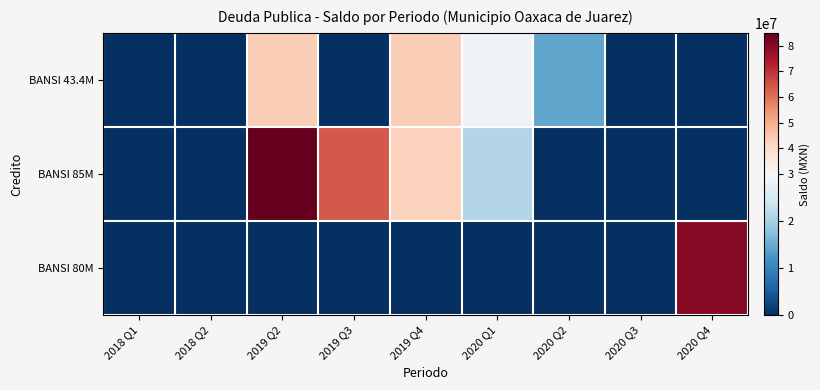

Which series changed the most between 2019 Q4 and 2020 Q2?

BANSI 85M